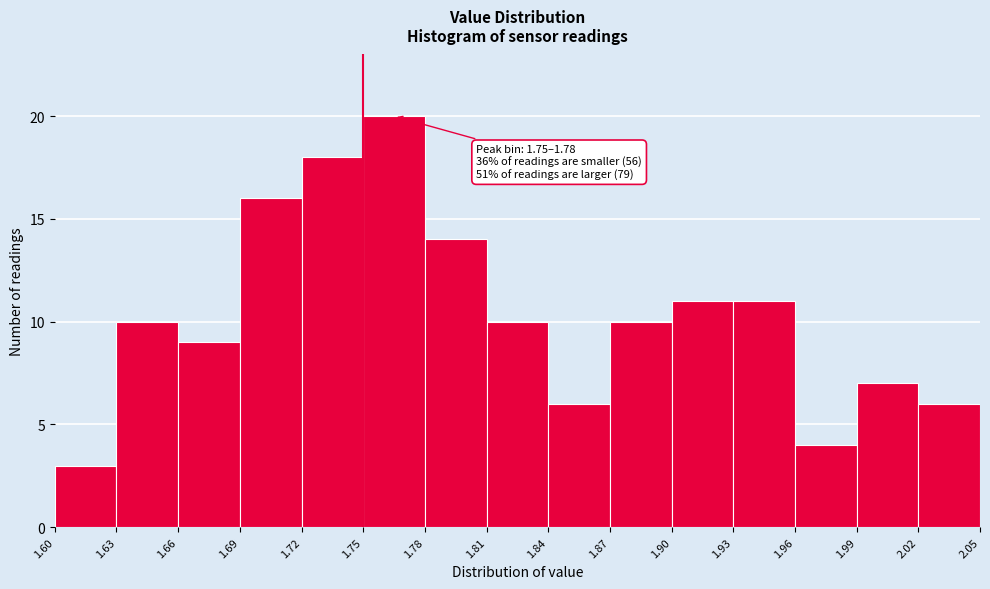

Over which range of the x-axis is the bar tallest?

1.75 to 1.78